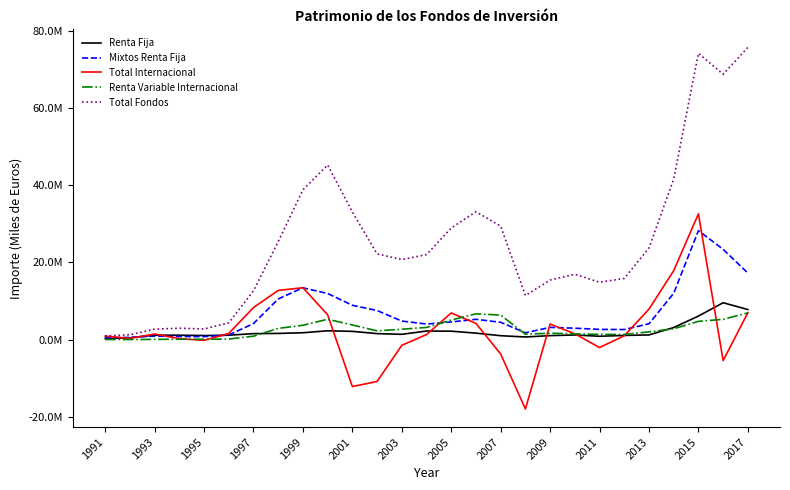

Does the chart have visible grid lines?

No